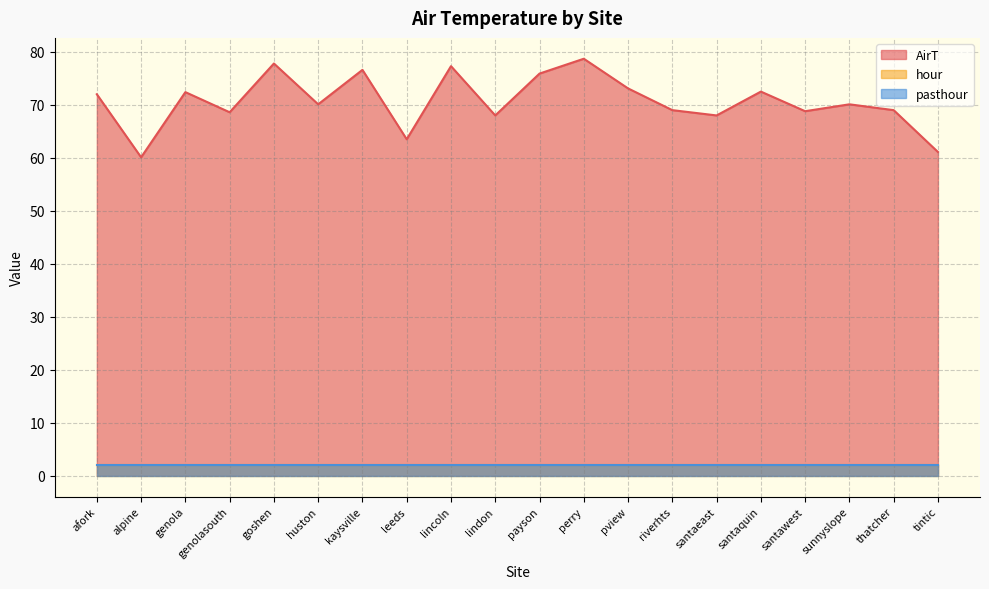

What position from the left is payson?

11